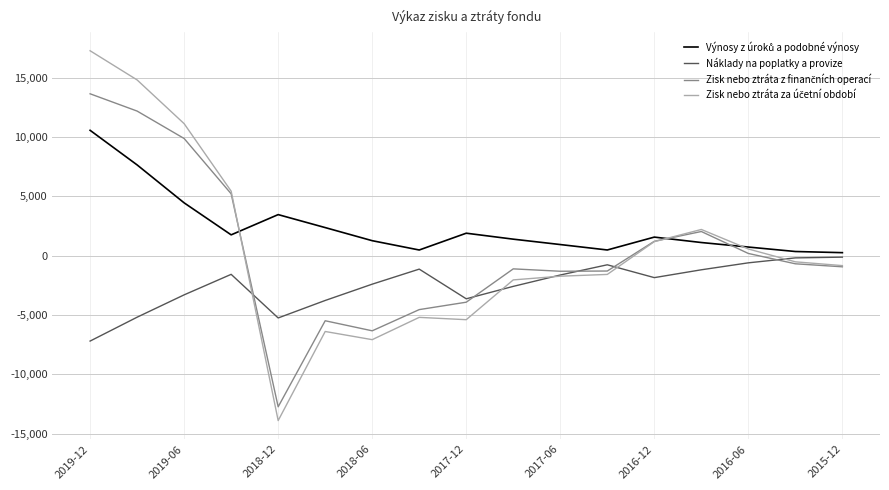

What is the minimum value shown in the chart?

-13892.6